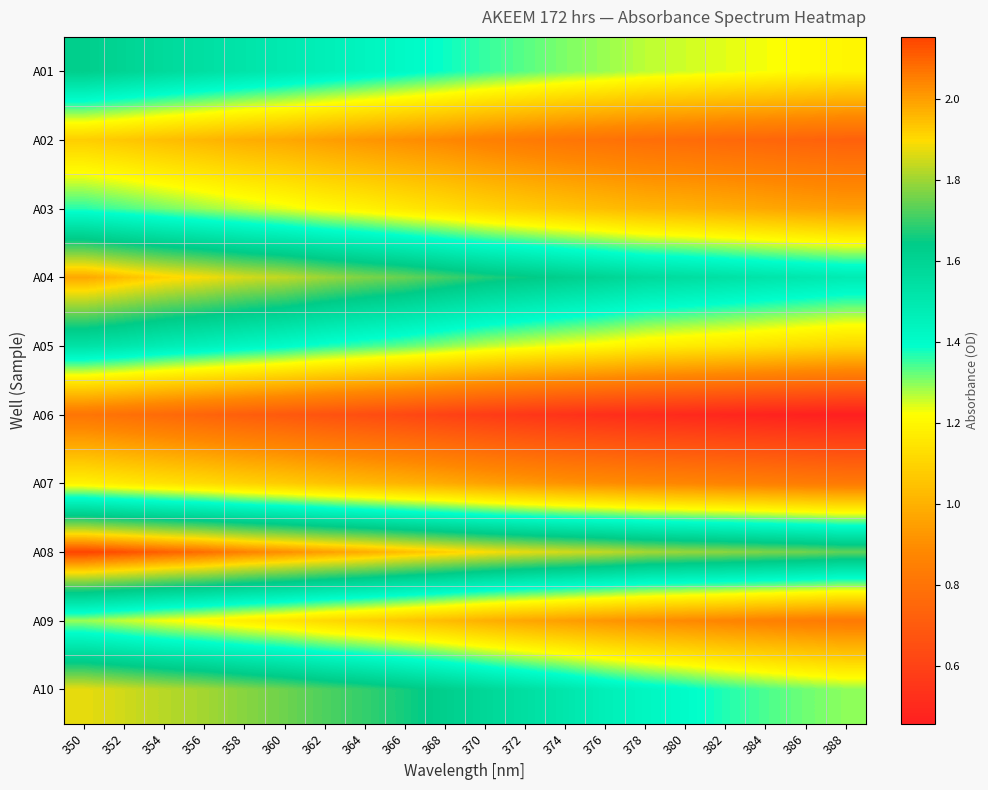

Which label corresponds to the largest value in the chart?

350